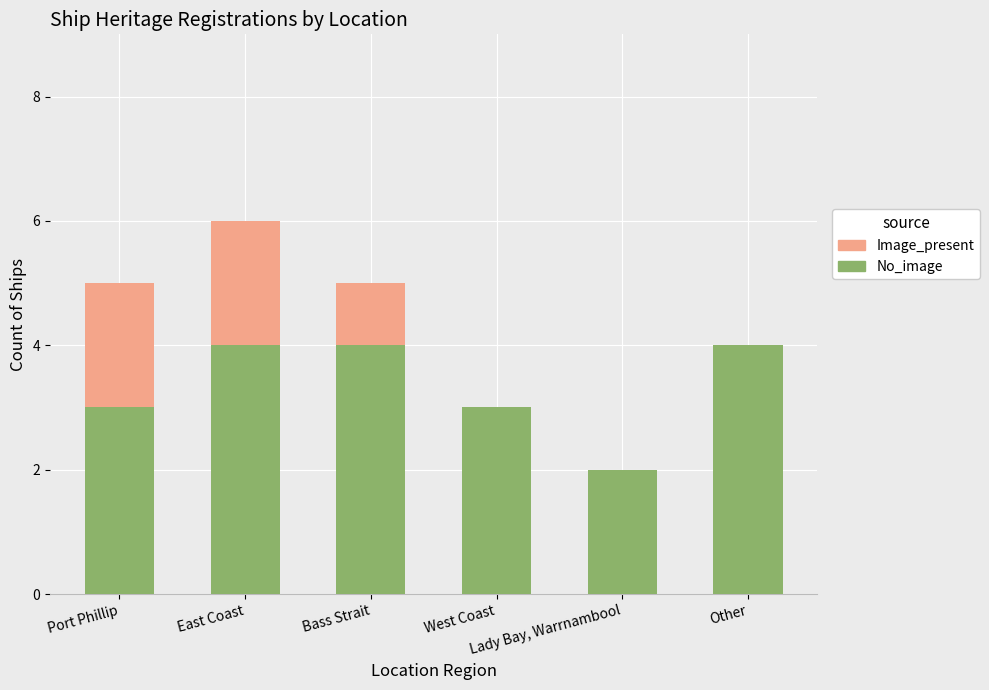

Are the bars grouped side by side (vs. stacked)?

No